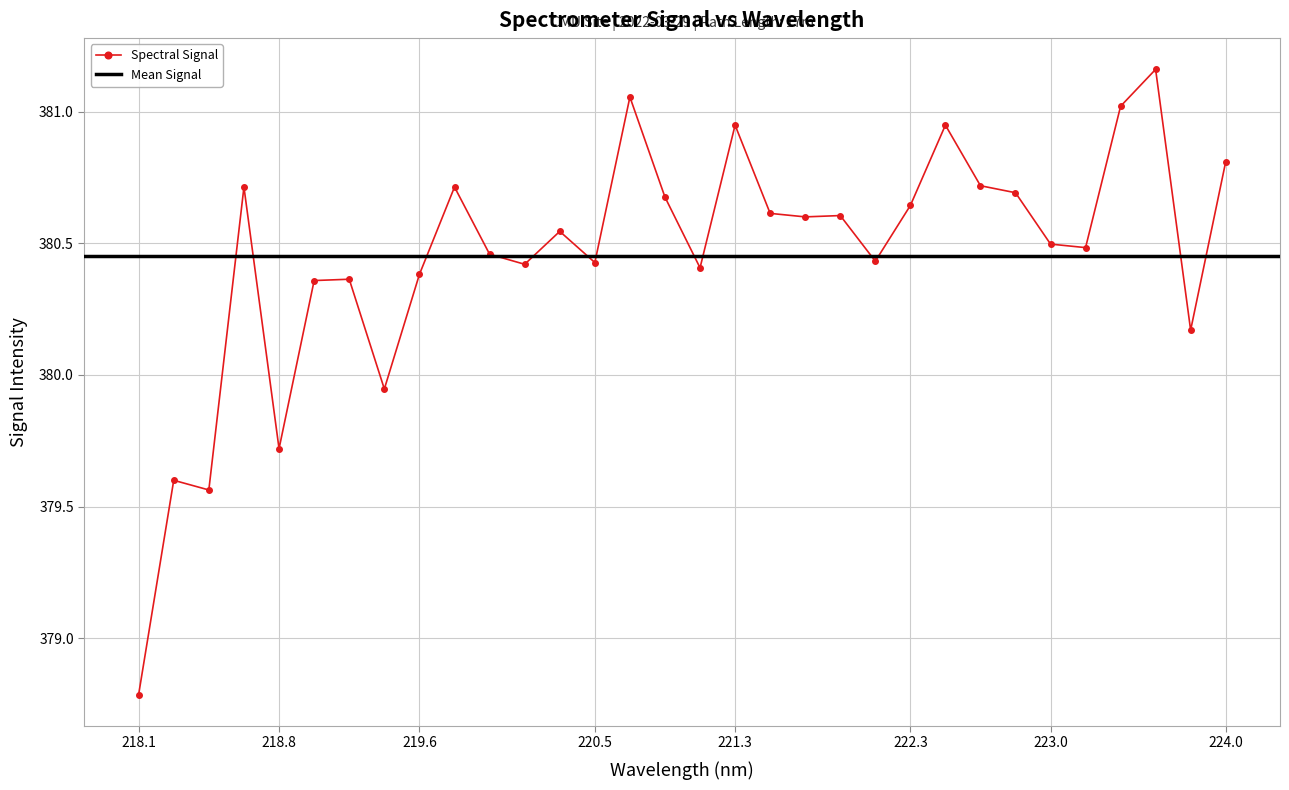

Reading left to right, list all the values displayed in this chart.

378.8	379.6	379.6	380.7	379.7	380.4	380.4	379.9	380.4	380.7	380.5	380.4	380.5	380.4	381.1	380.7	380.4	380.9	380.6	380.6	380.6	380.4	380.6	380.9	380.7	380.7	380.5	380.5	381.0	381.2	380.2	380.8